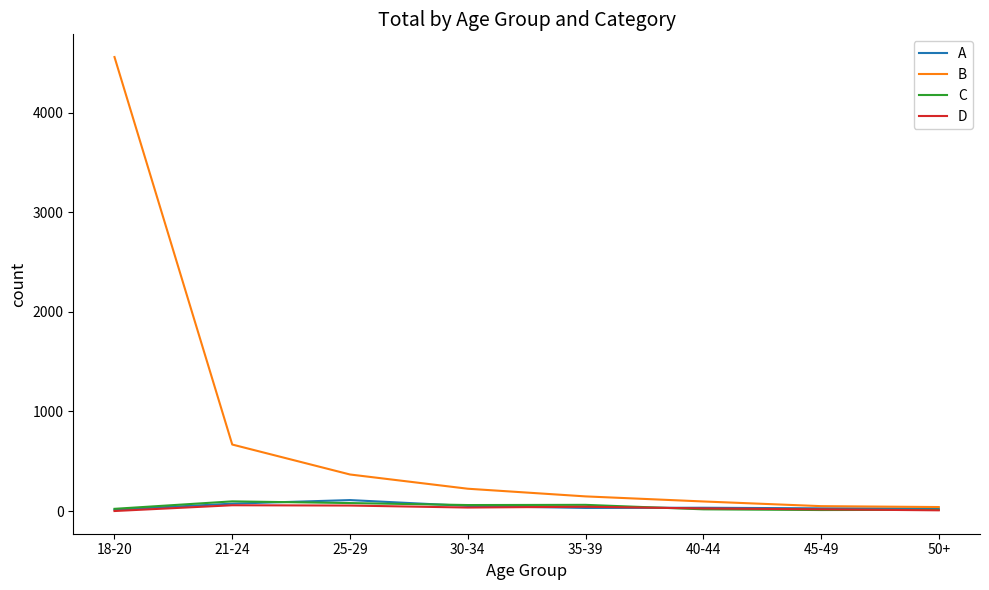

What is the approximate value of C at 21-24?

97